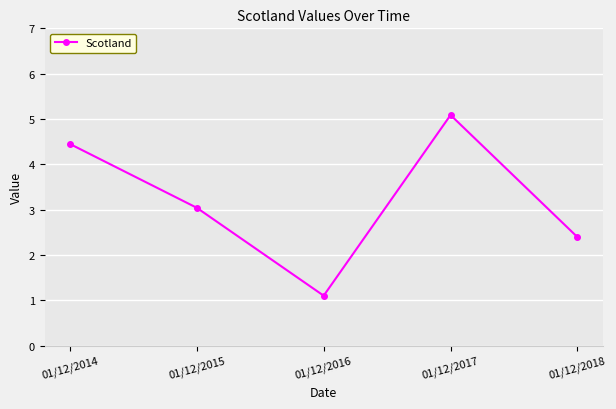

At which label does the data first exceed 3?

01/12/2014